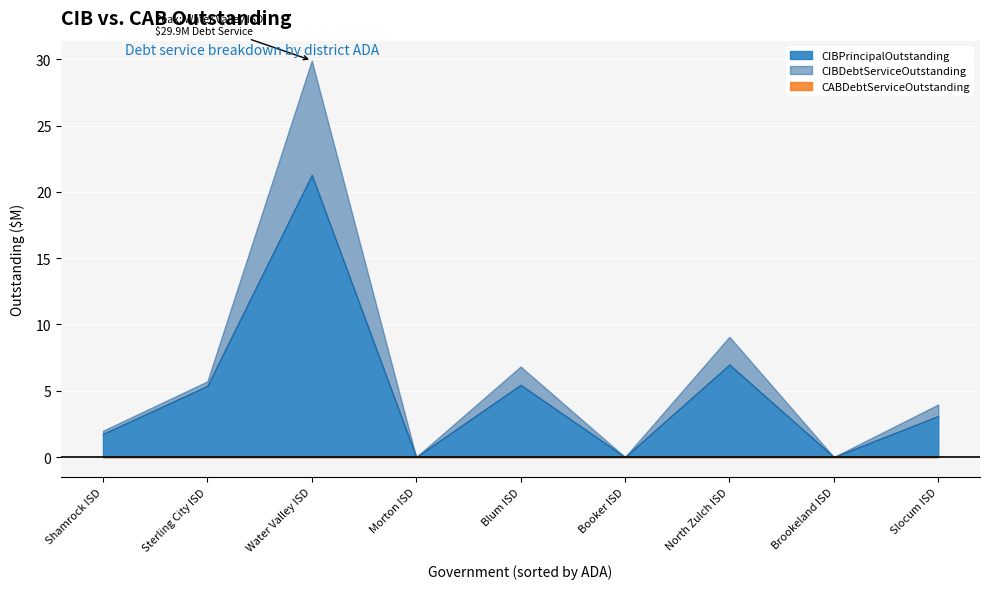

True or false: CIBInterestOutstanding and CABDebtServiceOutstanding cross at least once.

False